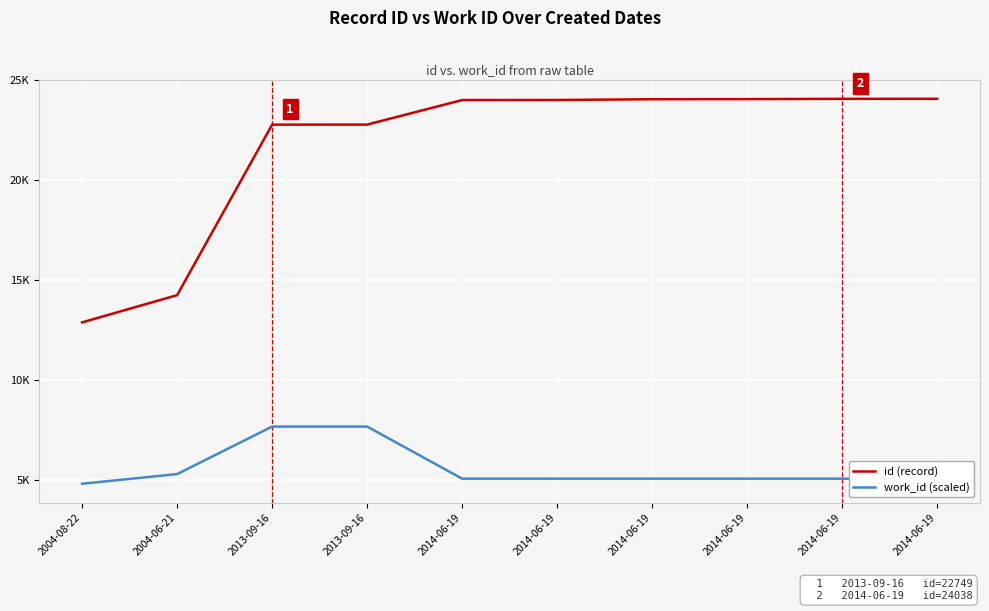

What are all the series names shown in the legend?

id (record), work_id (scaled)